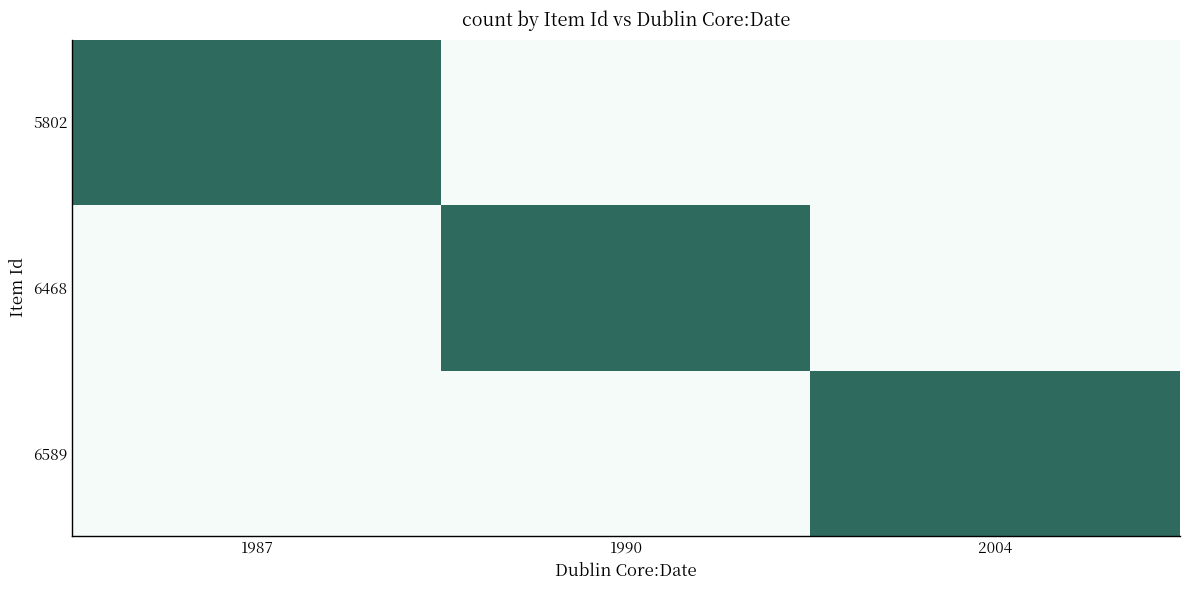

Which series has the largest range (max minus min)?

6589